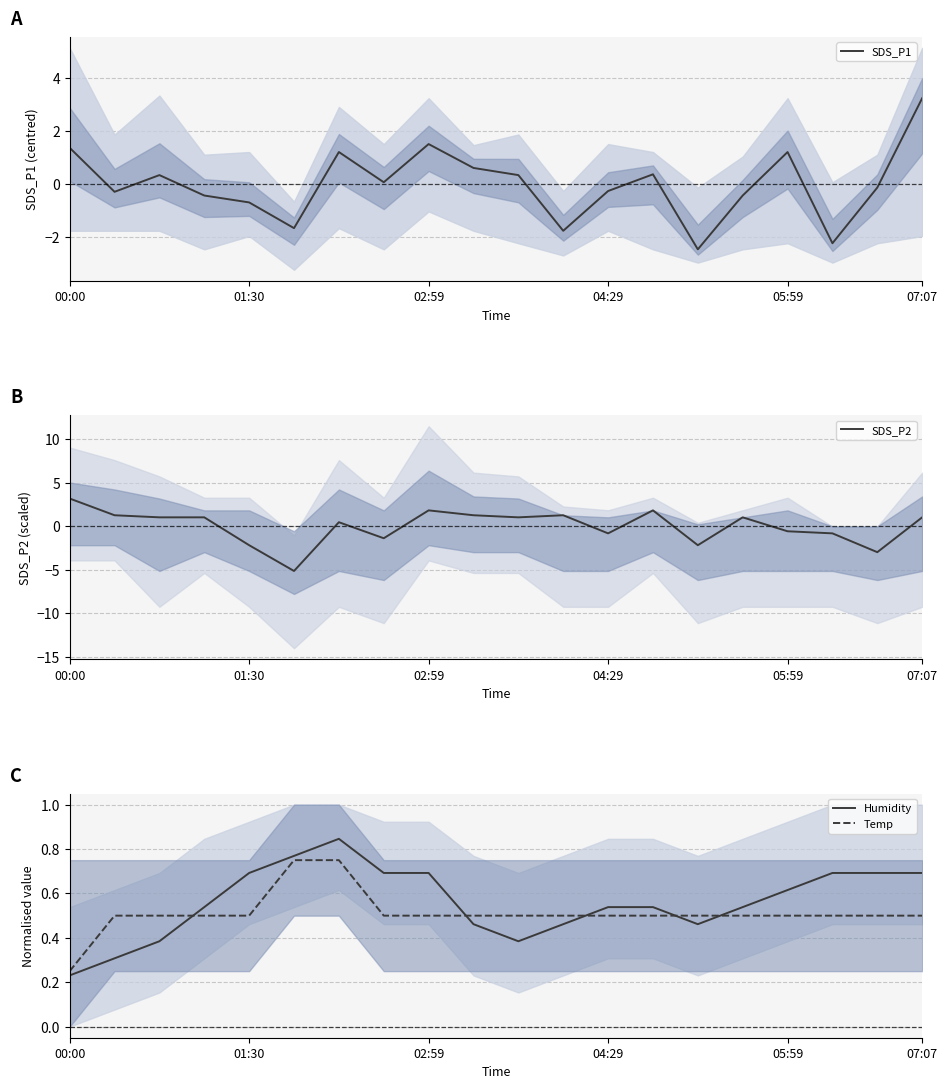

At which label is Humidity closest to 0?

00:00